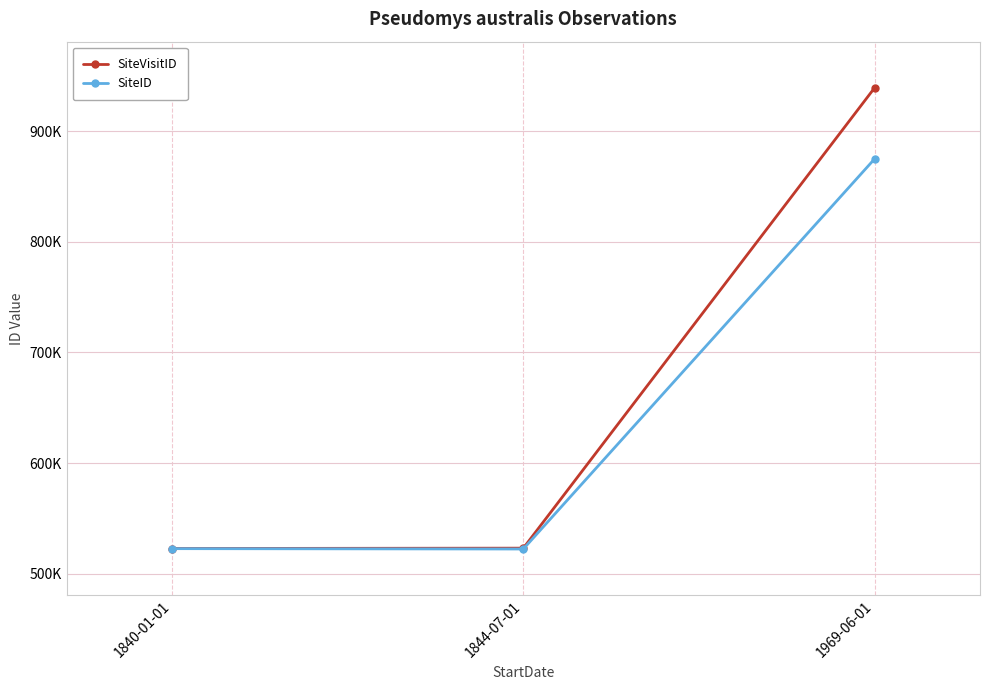

Which series changed the most between 1840-01-01 and 1844-07-01?

SiteVisitID